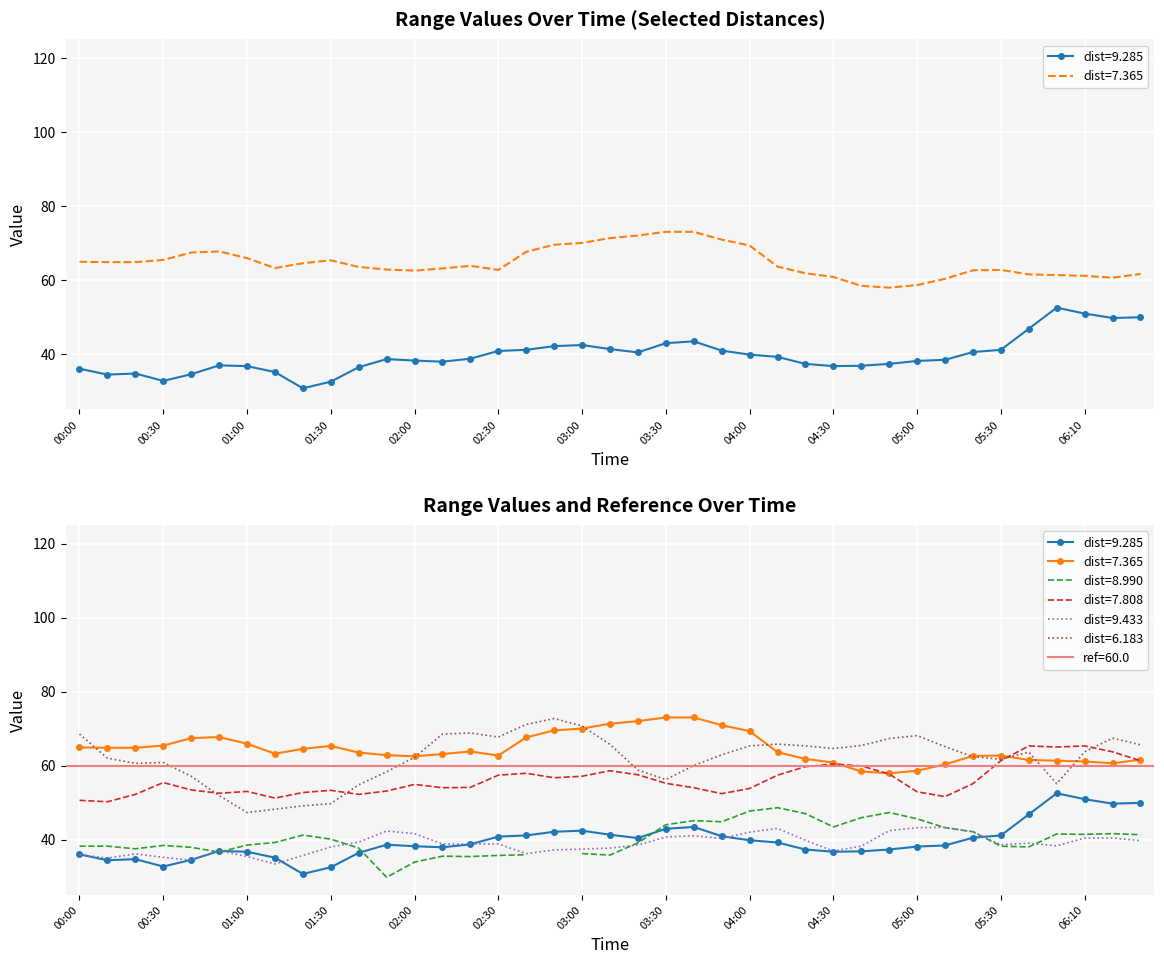

What is the difference between the second highest and second lowest values in the 6.183 series?

22.9